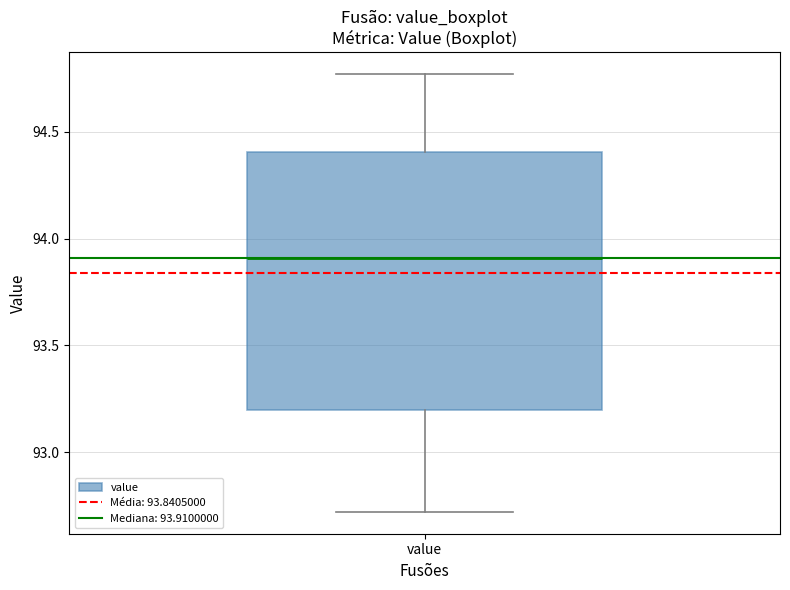

Transcribe this box plot: give where the median line is, the range the box spans, and where the two whiskers end, as read against the y-axis. The values are not printed on the chart, so give them approximately, as read against the axis.

median 93.90, box 93.20 to 94.40, whiskers 92.70 to 94.75